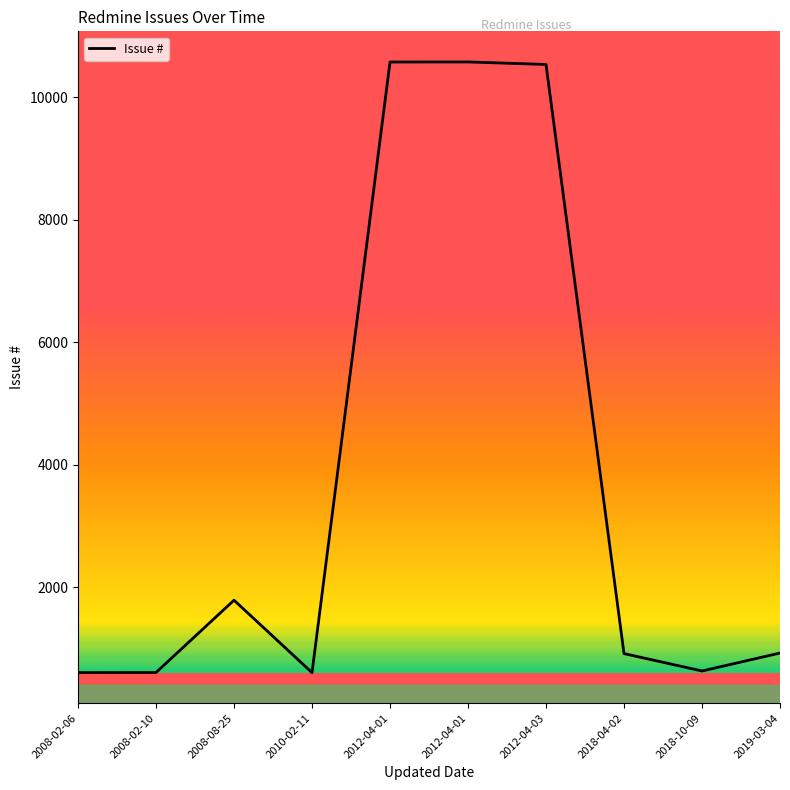

Does the chart display data point markers on the line(s)?

No